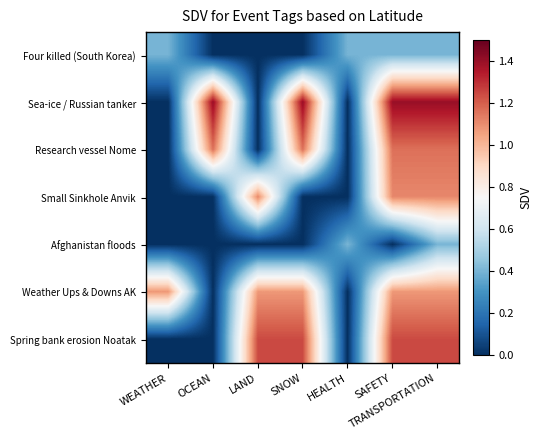

At how many categories does at least one series exceed 0?

7